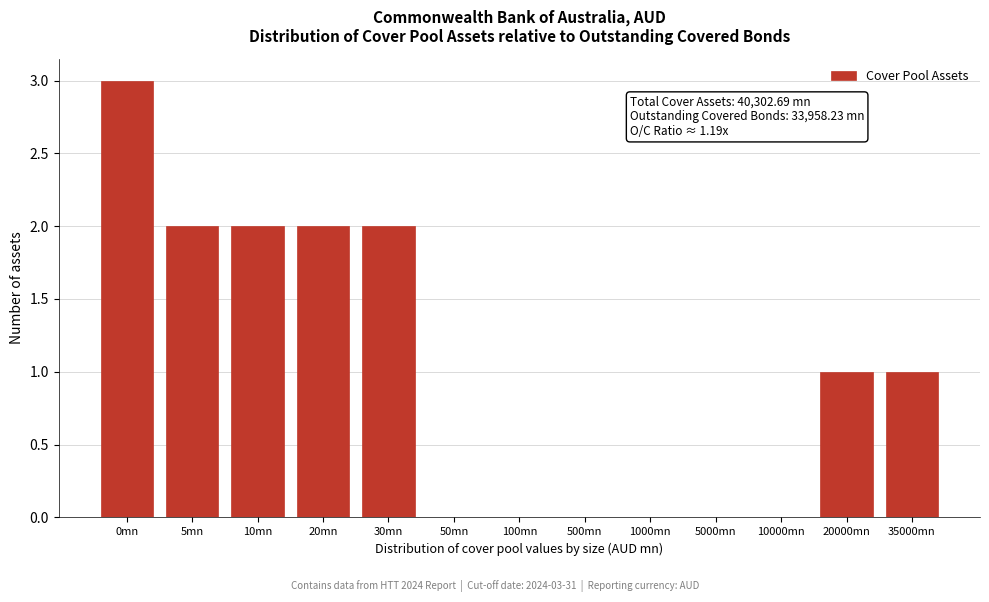

Reading right to left, transcribe all the data shown in this chart.

35000mn=1	20000mn=1	10000mn=0	5000mn=0	1000mn=0	500mn=0	100mn=0	50mn=0	30mn=2	20mn=2	10mn=2	5mn=2	0mn=3